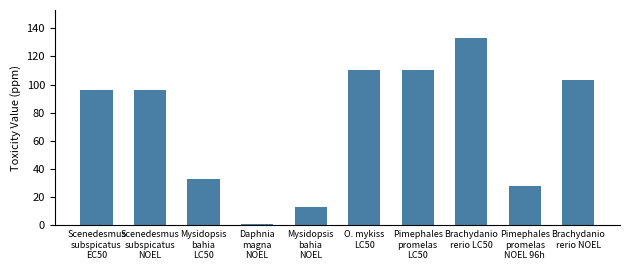

What is the value of the 8th bar from the left?

133.0